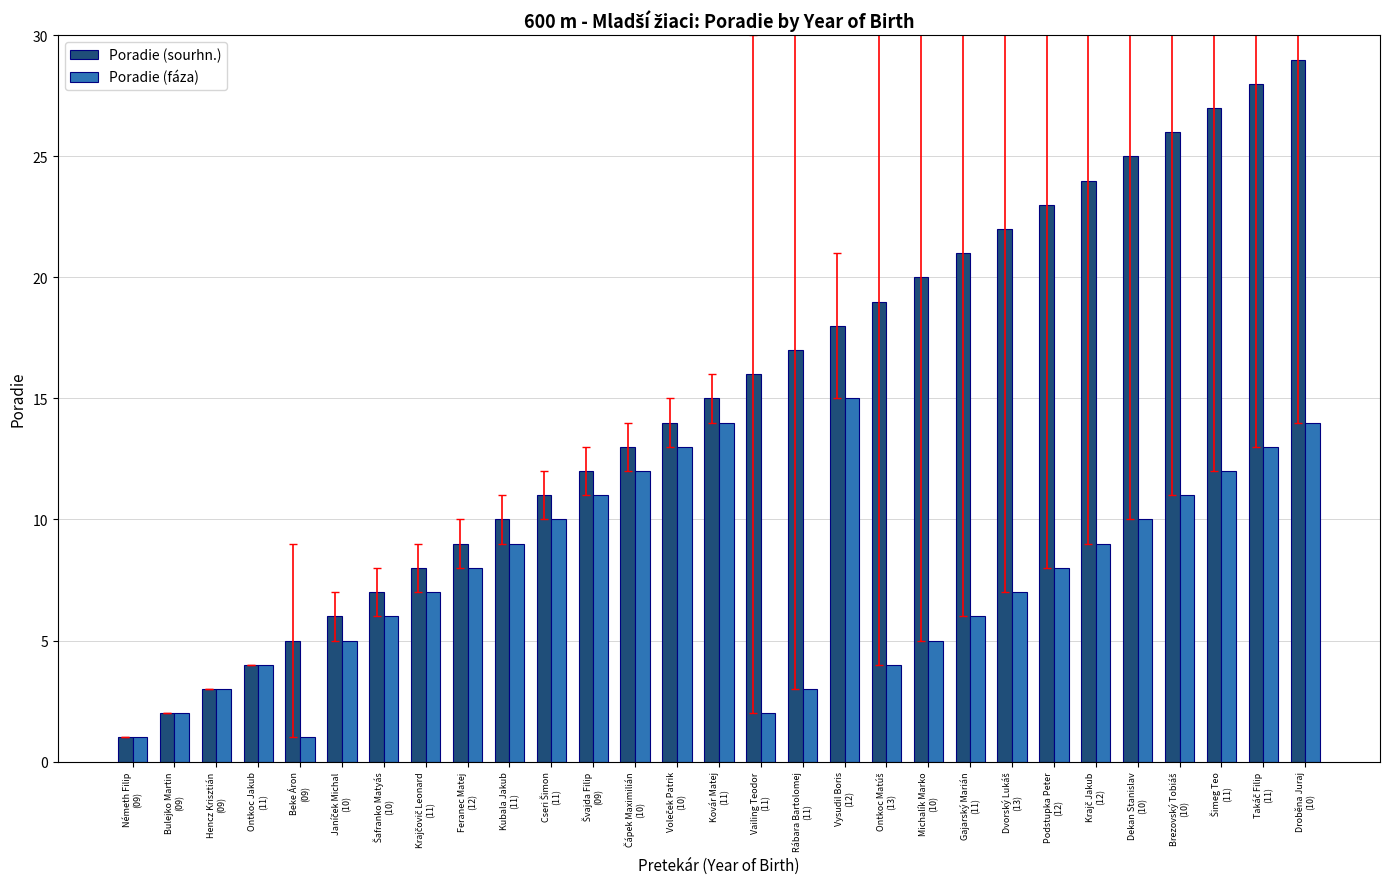

What is the label of the 20th bar from the right?

Kubala Jakub
(11)